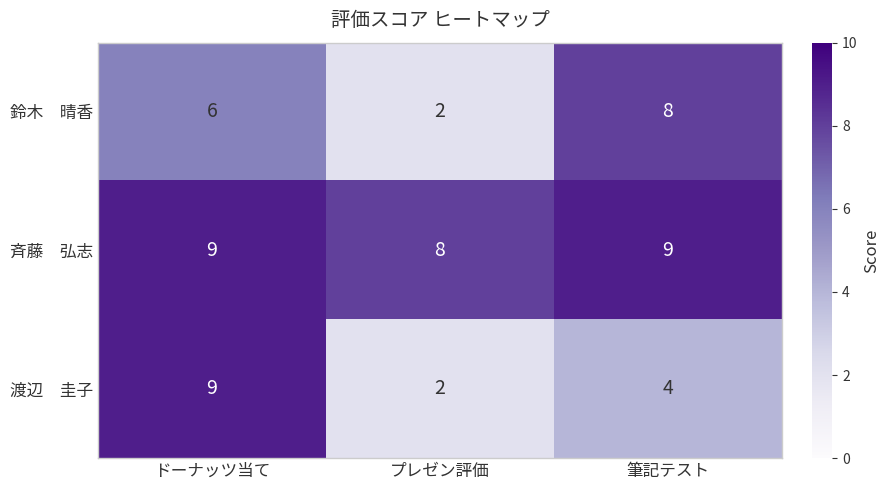

How many series are shown in this chart?

3